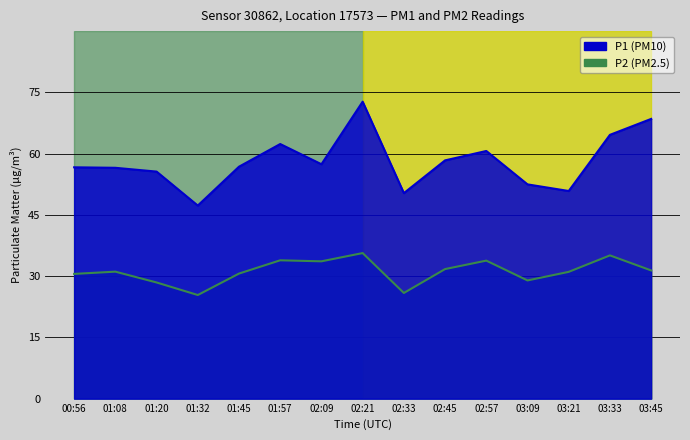

What position from the right is 02:09?

9